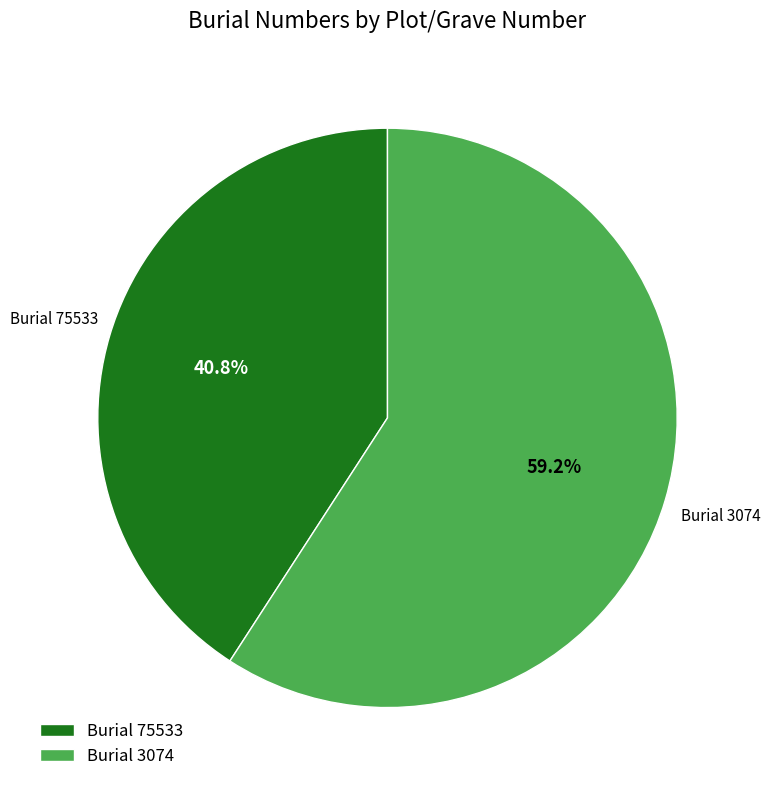

To the nearest percent, what is the average slice percentage?

50%